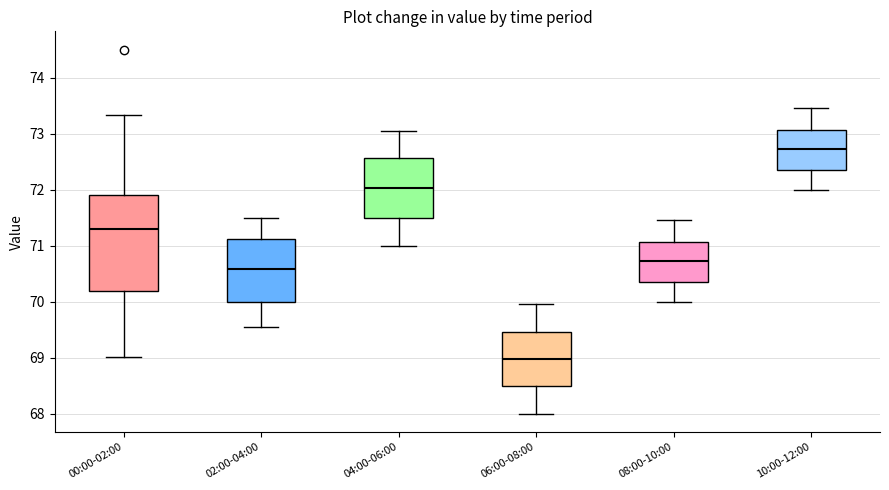

Which box is the tallest, from its lower edge to its upper edge?

00:00-02:00